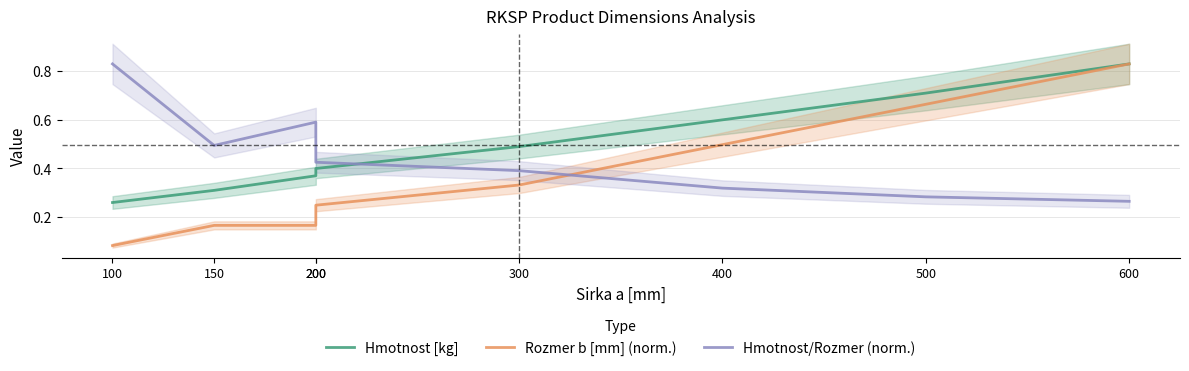

Is it true that Hmotnost [kg] equals 0.4 at 100?

False